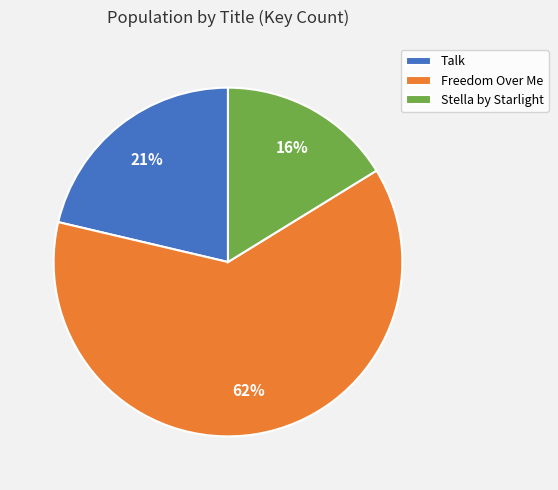

Is the sum of Freedom Over Me and Talk greater than half?

Yes